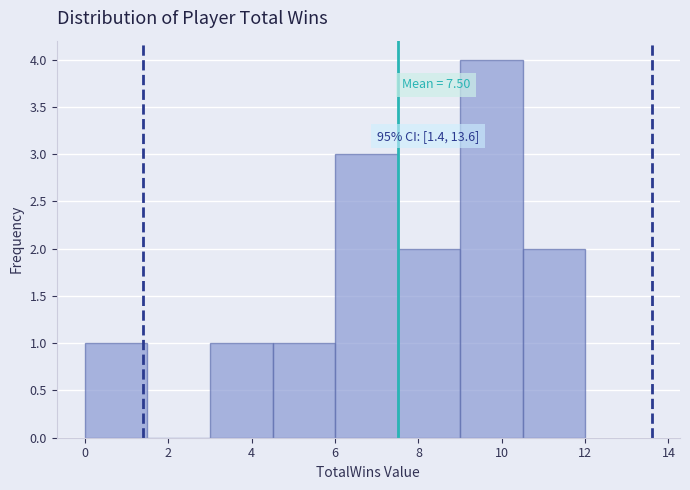

Over which range of the x-axis is the bar tallest?

9.0 to 10.5